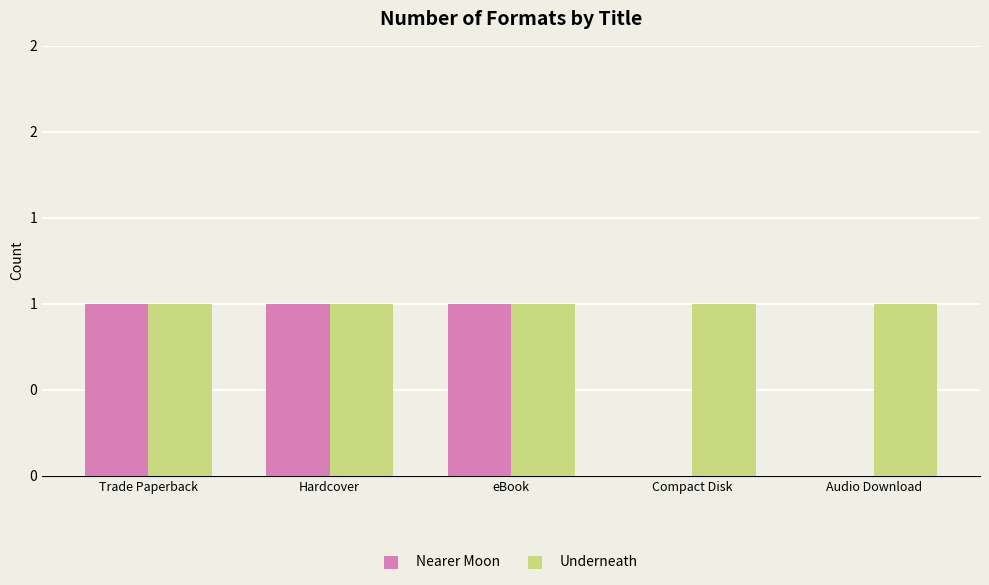

Are the bars horizontal?

No